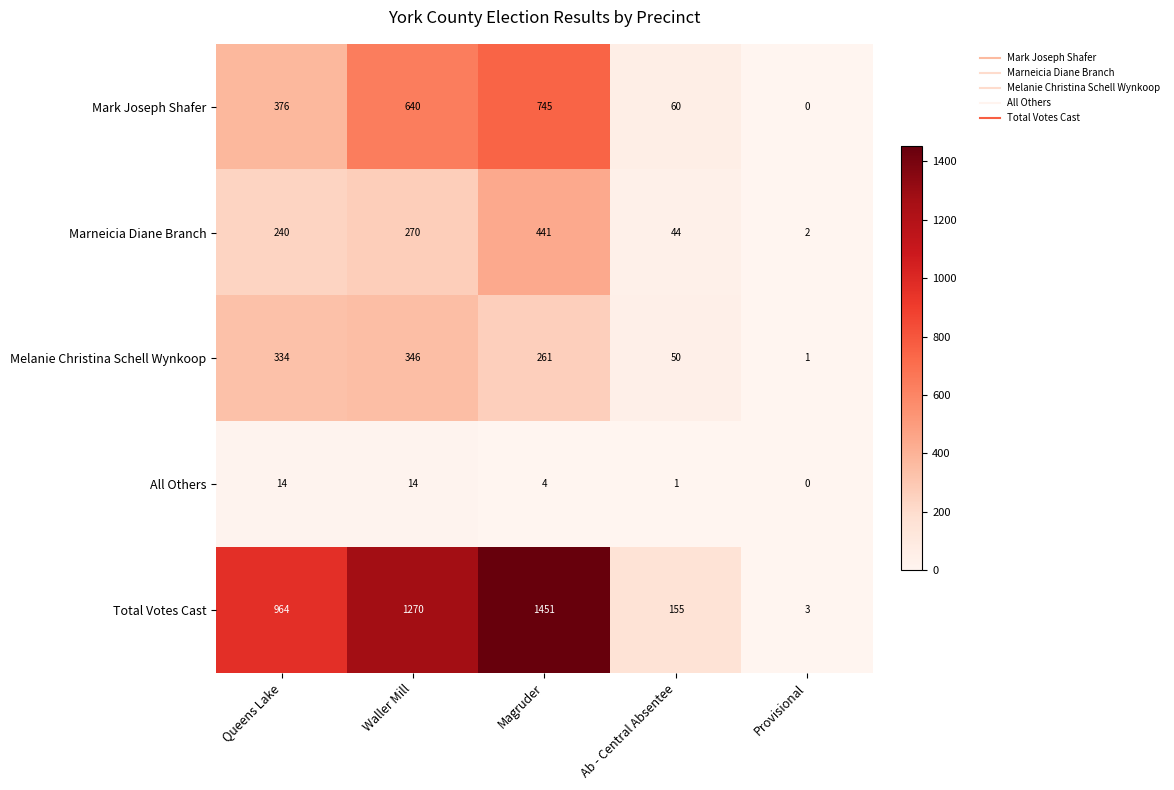

The value of Mark Joseph Shafer at Waller Mill is 978. True or false?

False